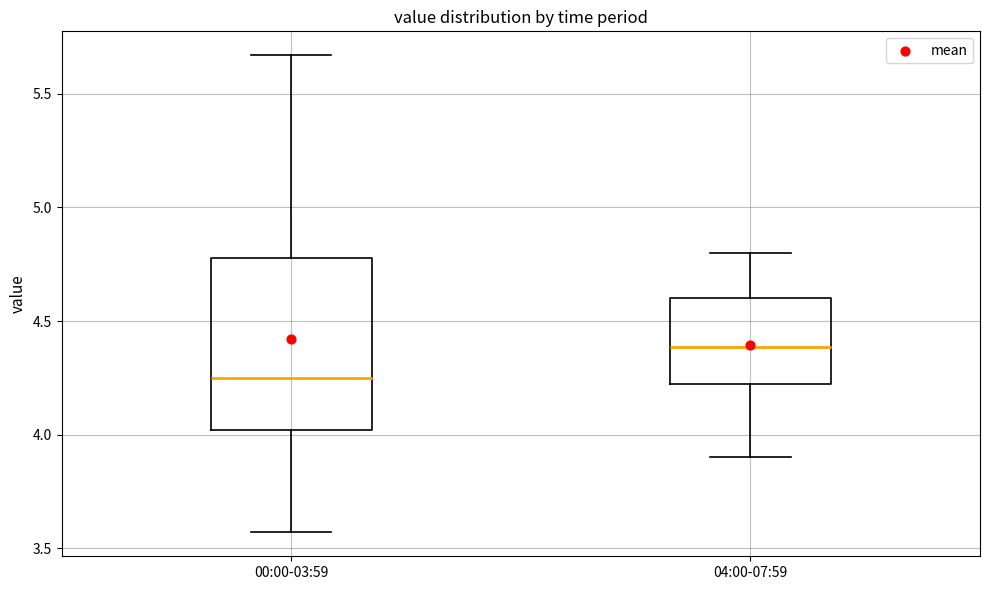

Reading left to right, read every box against the y-axis: the position of its median line, the range the box covers, and the ends of its whiskers. The values are not printed on the chart, so give them approximately, as read against the axis.

00:00-03:59: median 4.25, box 4.00 to 4.80, whiskers 3.55 to 5.65
04:00-07:59: median 4.40, box 4.20 to 4.60, whiskers 3.90 to 4.80